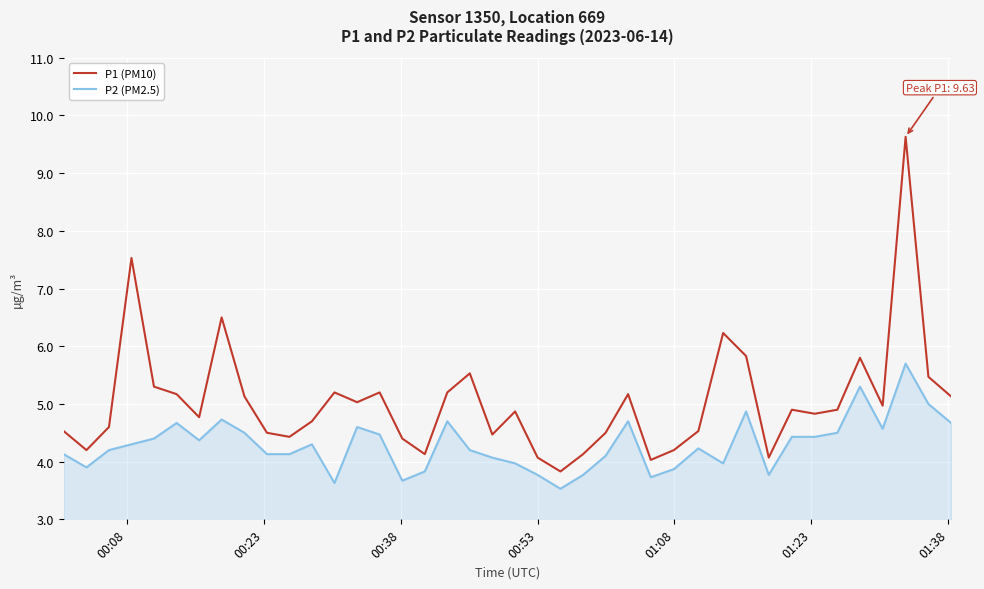

What is the smallest value displayed?

3.5